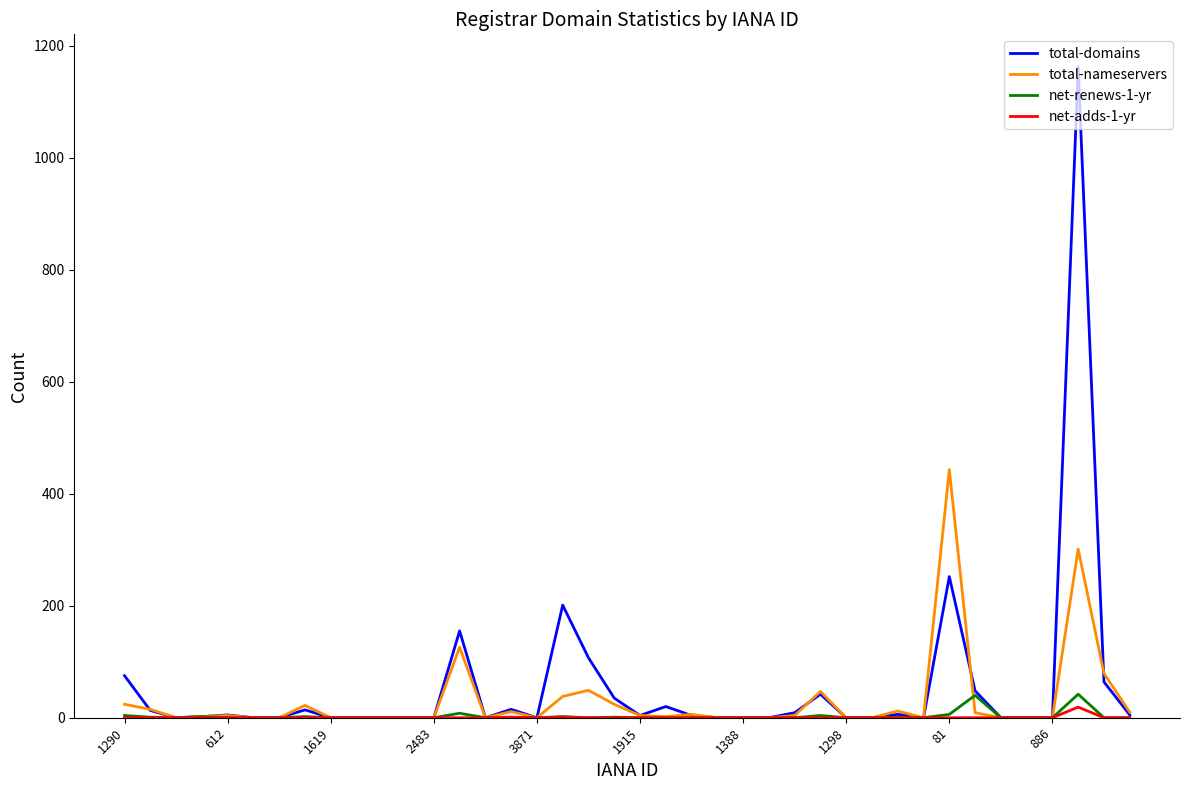

Which series has the largest range (max minus min)?

total-domains